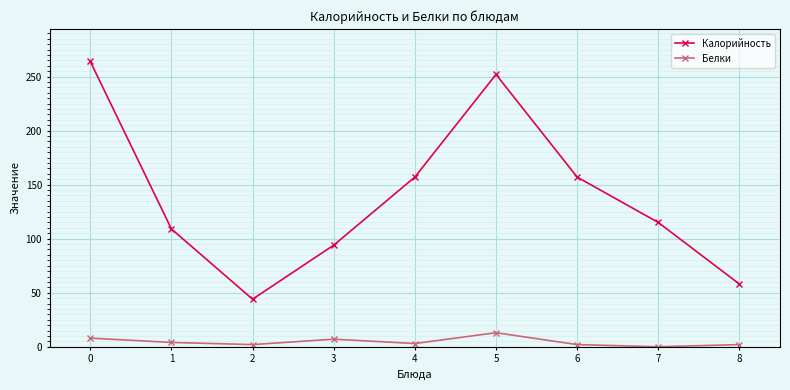

Is it true that Белки equals 8 at 0?

True